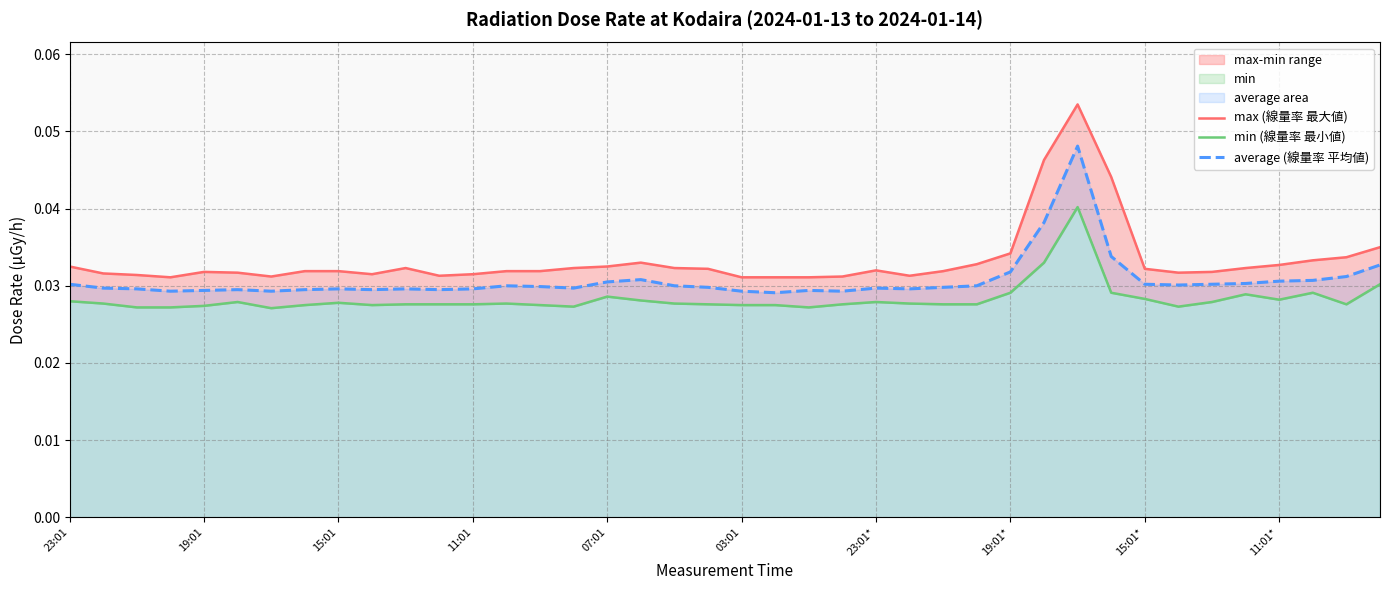

What is the sum of all min (線量率 最小値) values?

1.1